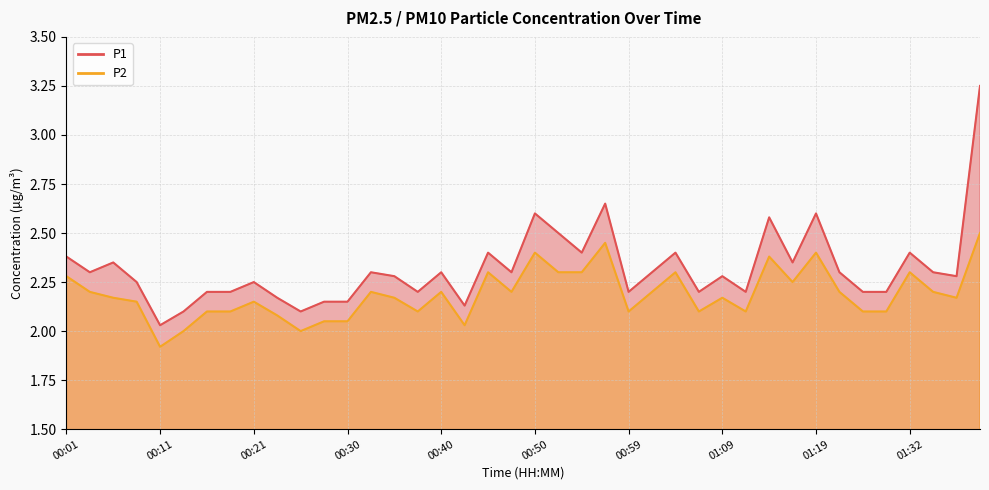

What position from the right is 01:12?

11